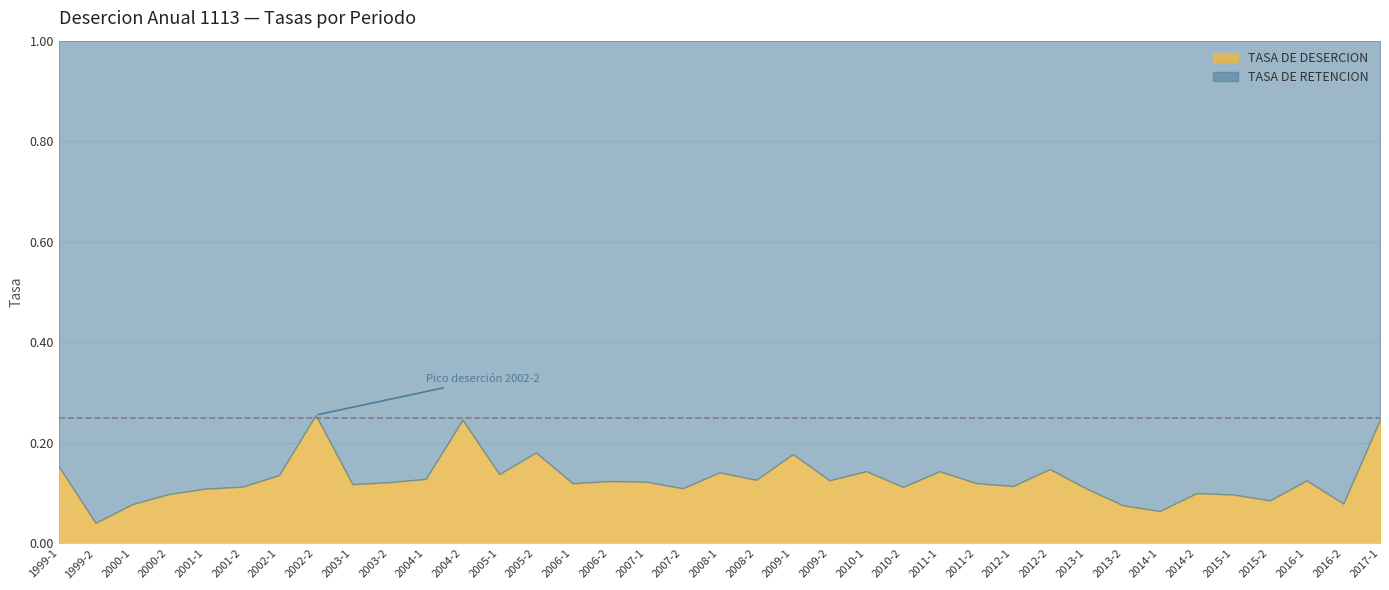

What is the sum of all values?

4.7